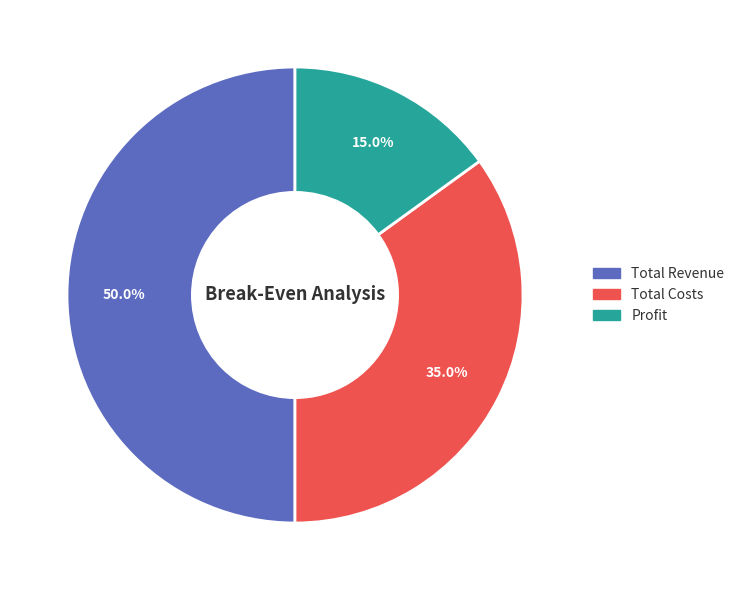

Does Profit account for over 50% of the chart?

No